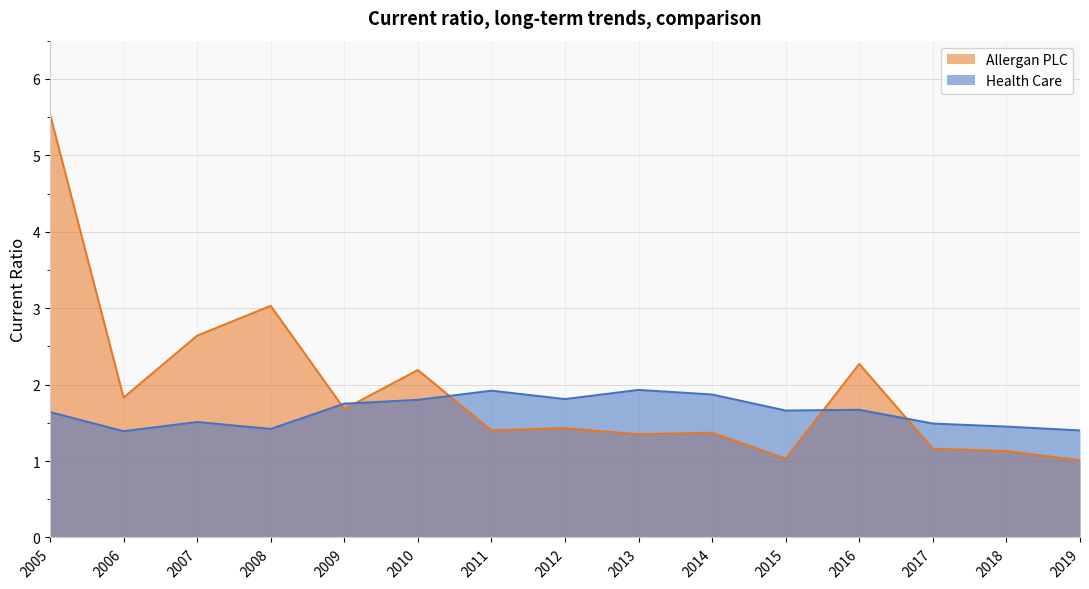

Reading right to left, extract all data points from this chart.

Allergan PLC: 1.0	1.1	1.2	2.3	1.0	1.4	1.4	1.4	1.4	2.2	1.7	3.0	2.6	1.8	5.5
Health Care: 1.4	1.4	1.5	1.7	1.7	1.9	1.9	1.8	1.9	1.8	1.8	1.4	1.5	1.4	1.6